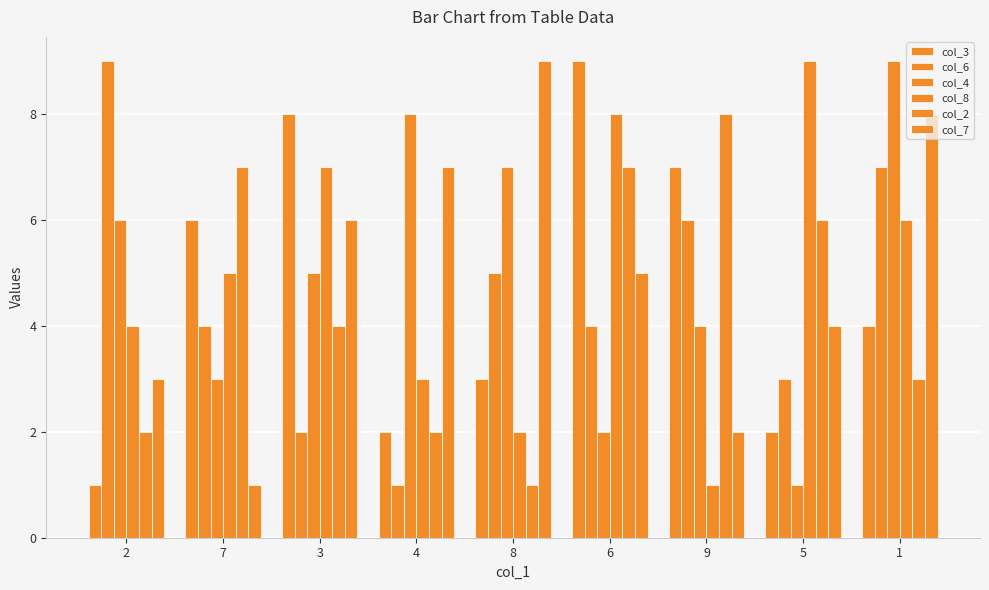

Reading left to right, extract all data points from this chart.

col_3: 1	6	8	2	3	9	7	2	4
col_6: 9	4	2	1	5	4	6	3	7
col_4: 6	3	5	8	7	2	4	1	9
col_8: 4	5	7	3	2	8	1	9	6
col_2: 2	7	4	2	1	7	8	6	3
col_7: 3	1	6	7	9	5	2	4	8